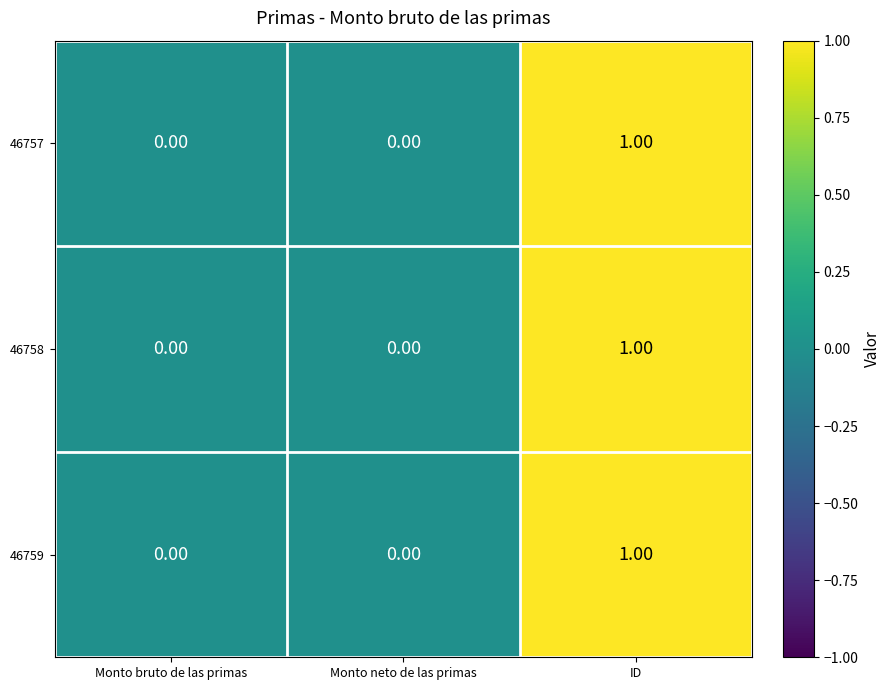

At which category is the sum across all series the highest?

ID